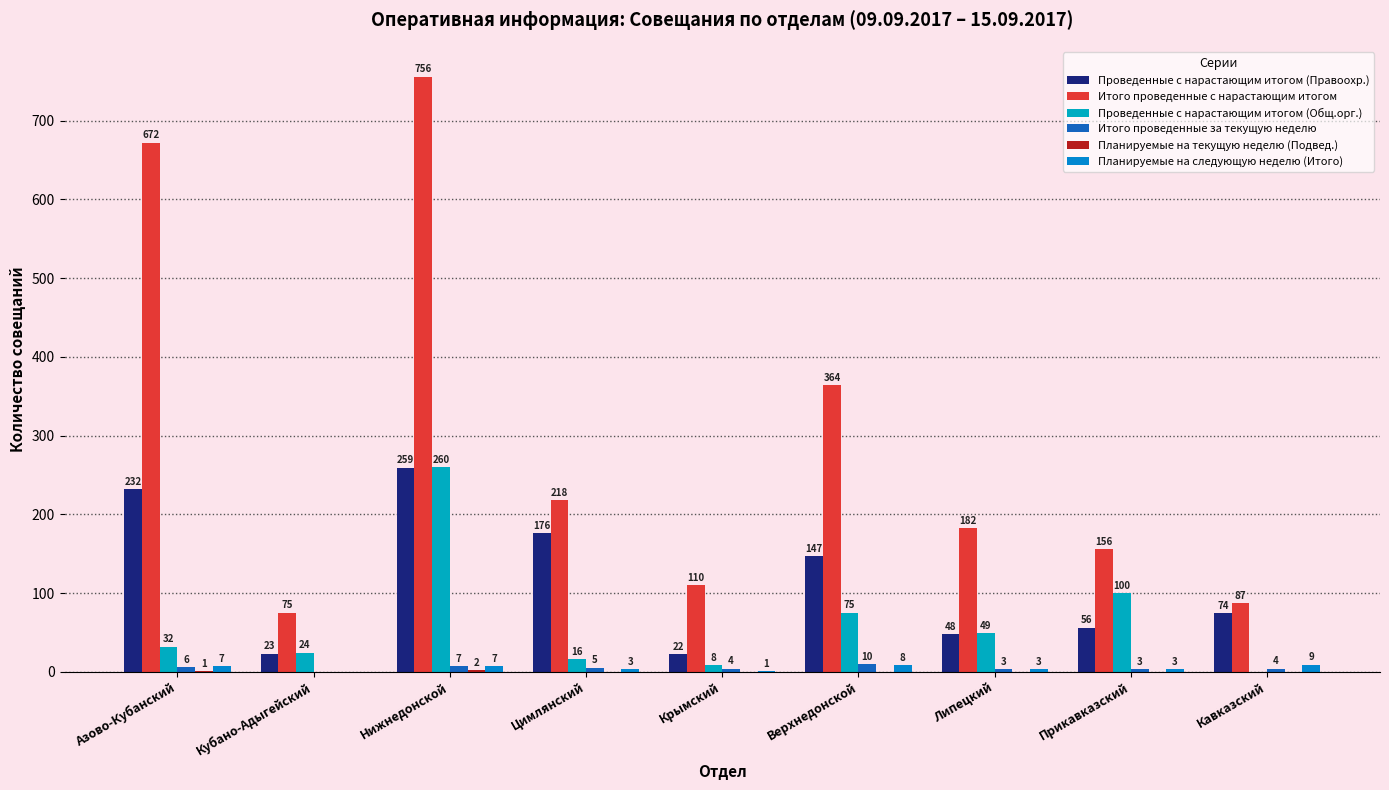

Which category has the lowest value across all series?

Кавказский